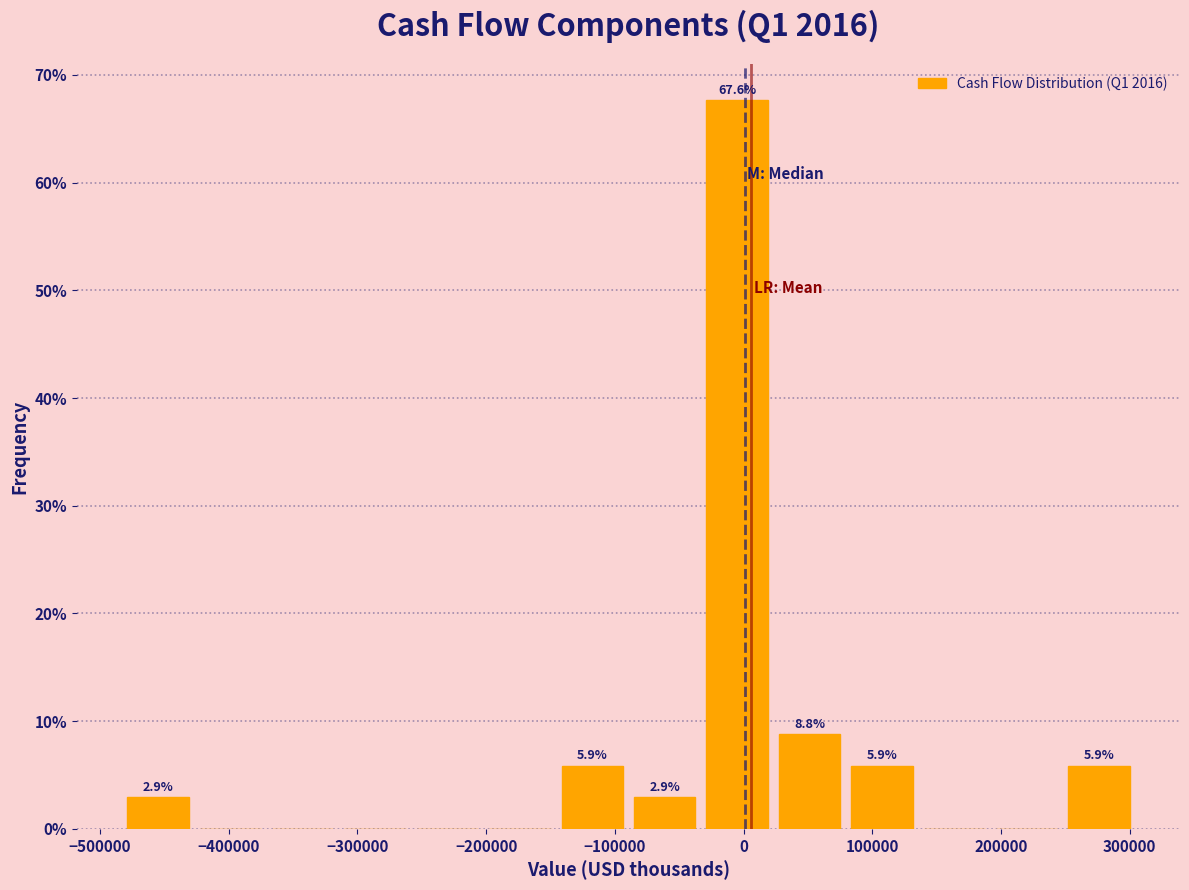

Which range on the x-axis has the tallest bar?

-30000 to 30000